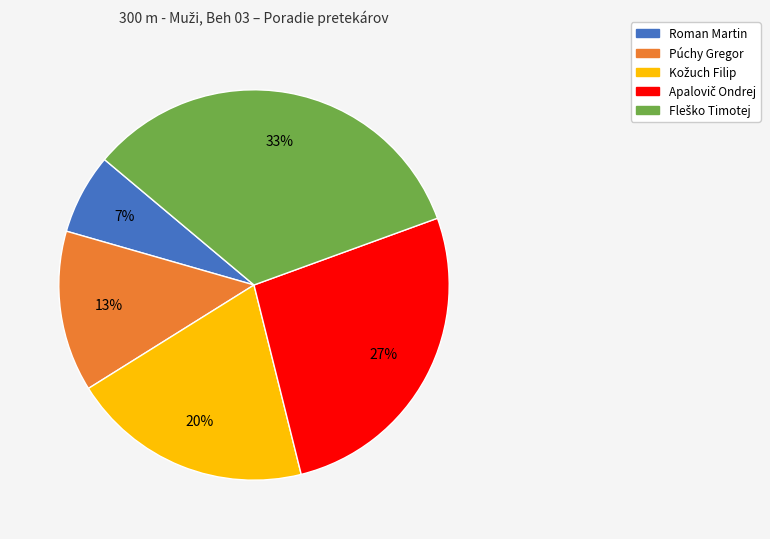

To the nearest percent, what portion does Roman Martin represent?

7%